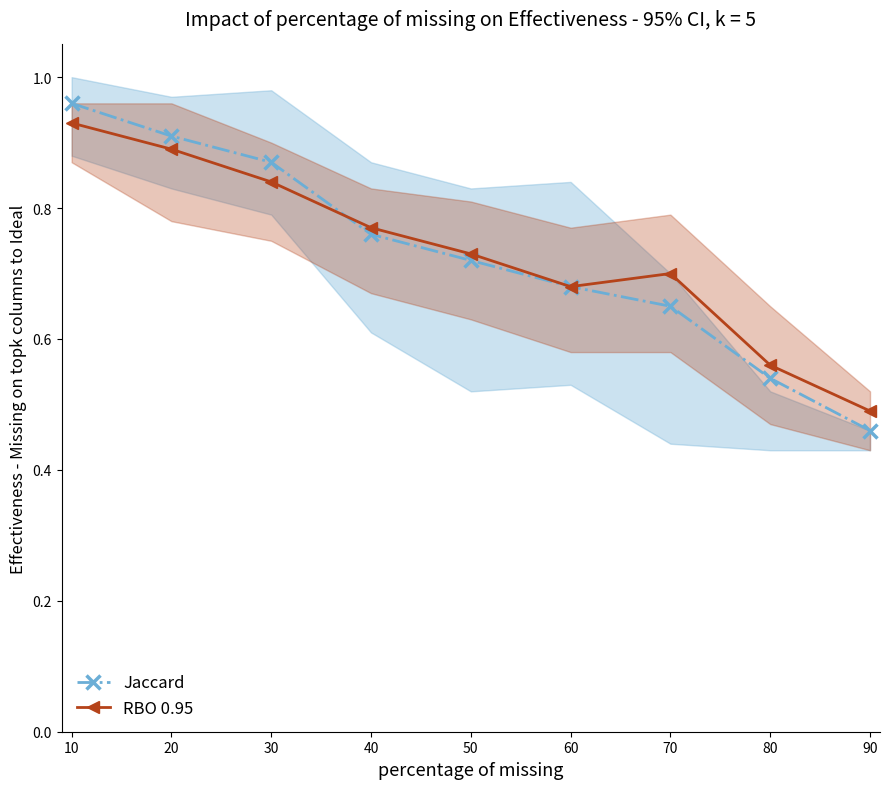

At how many categories does at least one series exceed 0?

9